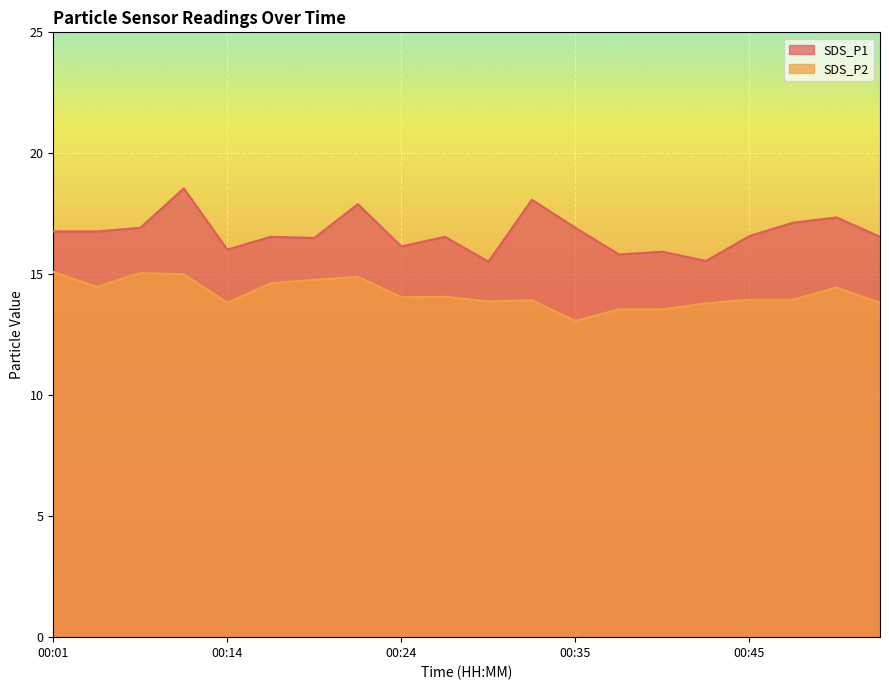

At which category is the sum across all series the highest?

00:12